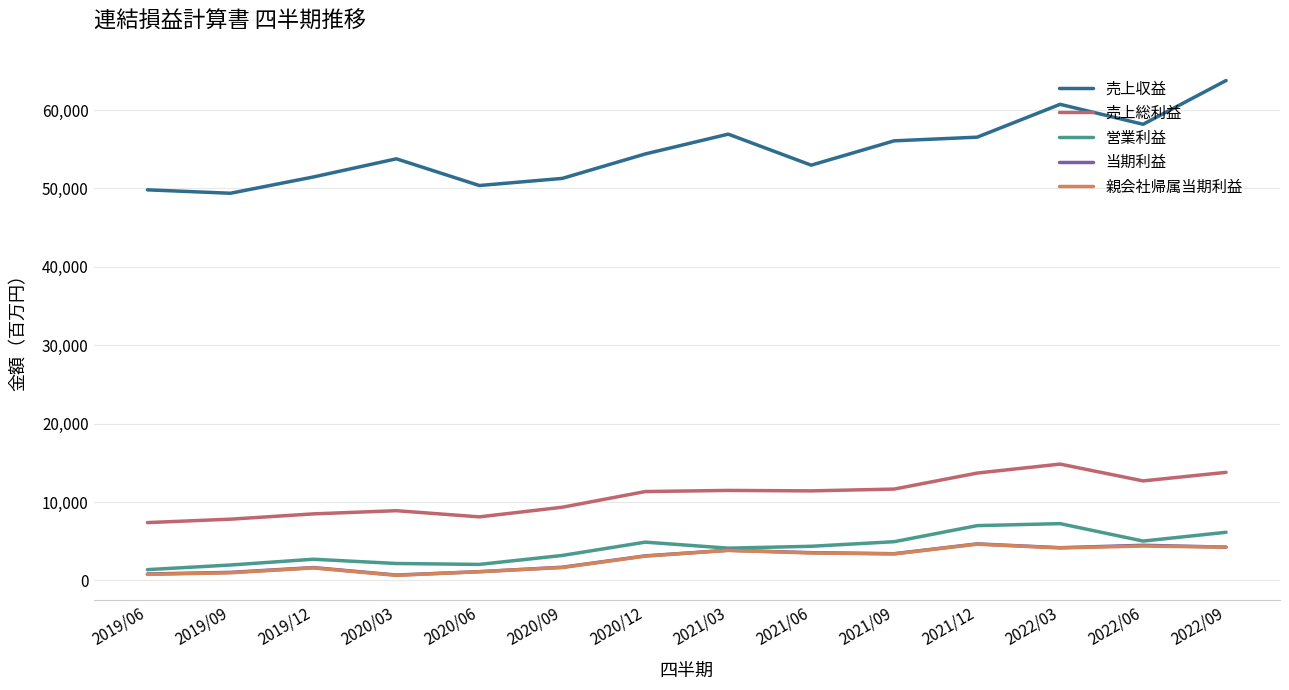

True or false: 売上収益 and 売上総利益 cross at least once.

False